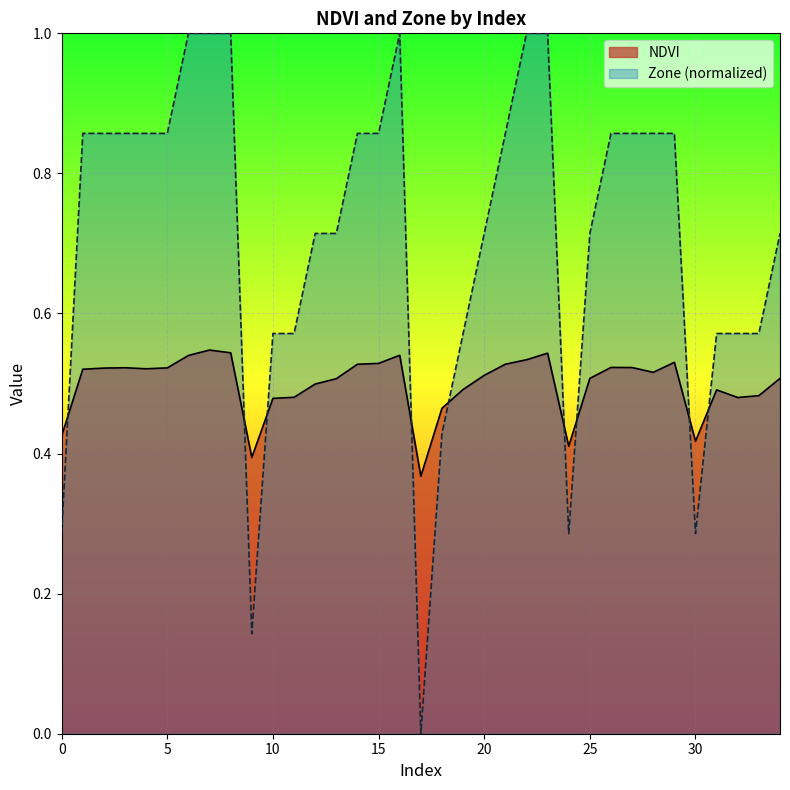

Where is NDVI nearest to the value 0?

17